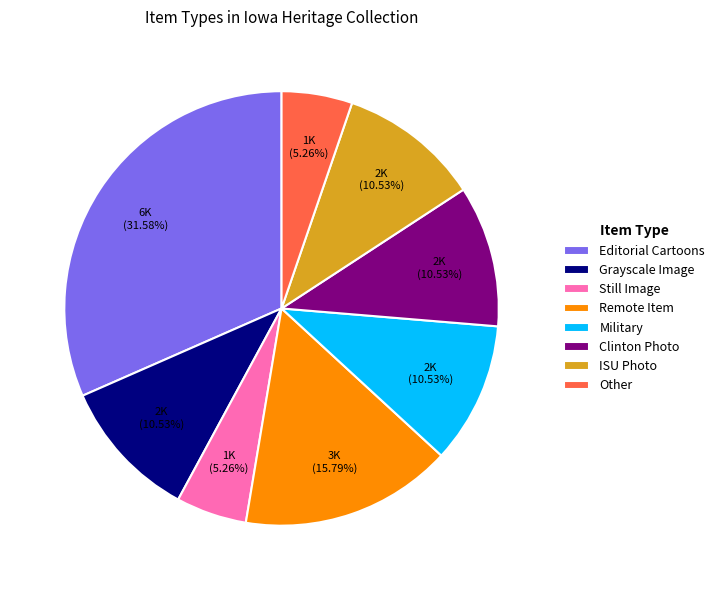

Approximately how many times larger is the value at Editorial Cartoons compared to Grayscale Image?

3.0